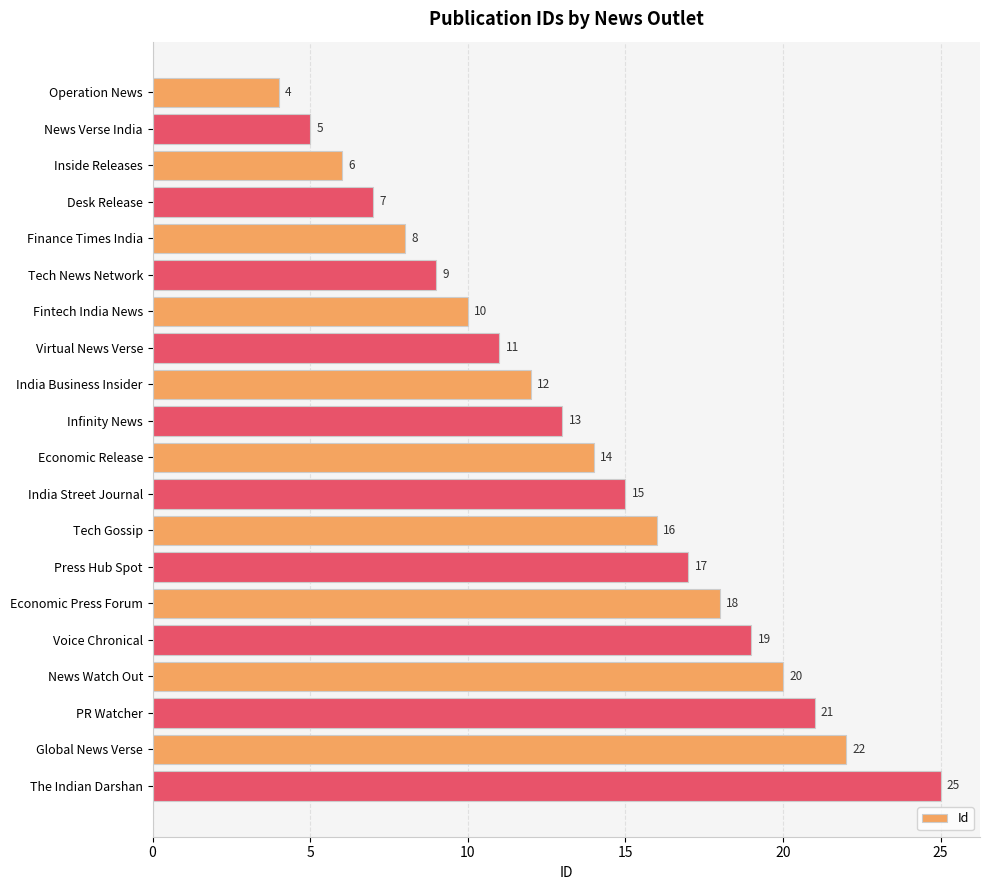

Reading top to bottom, what are all the values shown in this chart?

4	5	6	7	8	9	10	11	12	13	14	15	16	17	18	19	20	21	22	25